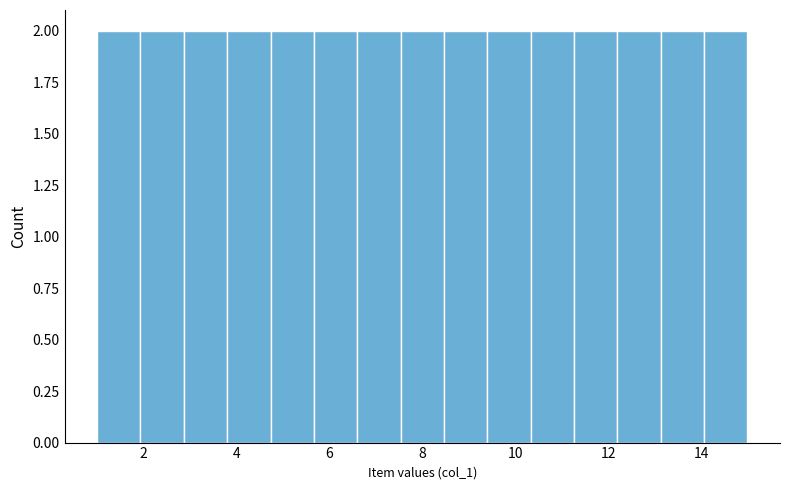

Reading left to right, list every bar in this chart as the range it spans on the x-axis followed by its height. Neither the bar edges nor the heights are printed on the chart, so give them approximately, as read against the axes.

1.0 to 2.0: 2
2.0 to 2.8: 2
2.8 to 3.8: 2
3.8 to 4.8: 2
4.8 to 5.6: 2
5.6 to 6.6: 2
6.6 to 7.6: 2
7.6 to 8.4: 2
8.4 to 9.4: 2
9.4 to 10.4: 2
10.4 to 11.2: 2
11.2 to 12.2: 2
12.2 to 13.2: 2
13.2 to 14.0: 2
14.0 to 15.0: 2